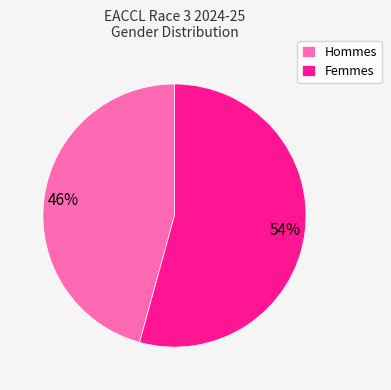

How many segments does this pie chart have?

2